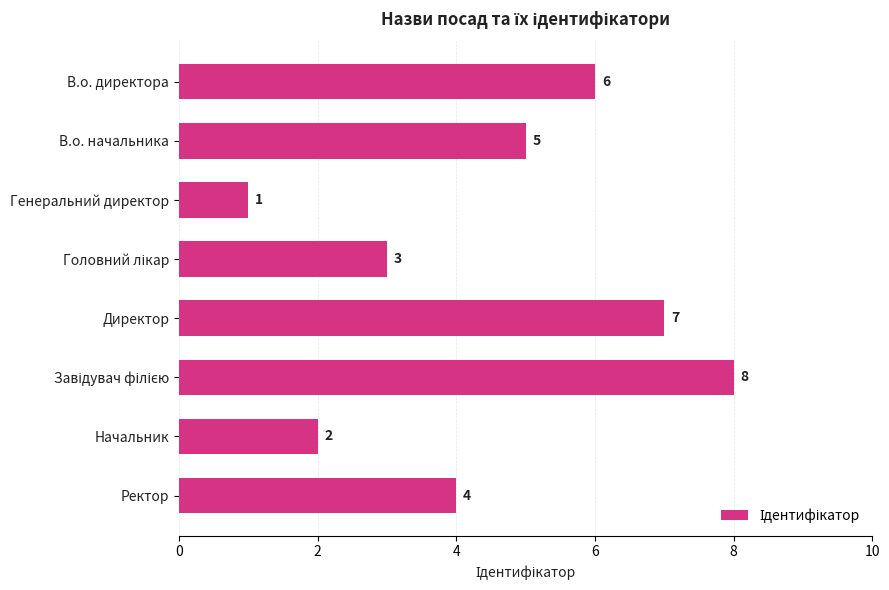

What is the ratio of the value at Директор to the value at Генеральний директор?

7.0